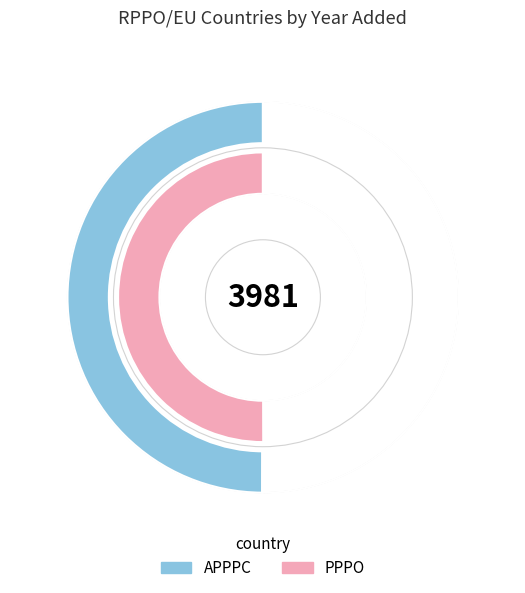

To the nearest percent, what percentage of the pie is APPPC?

50%